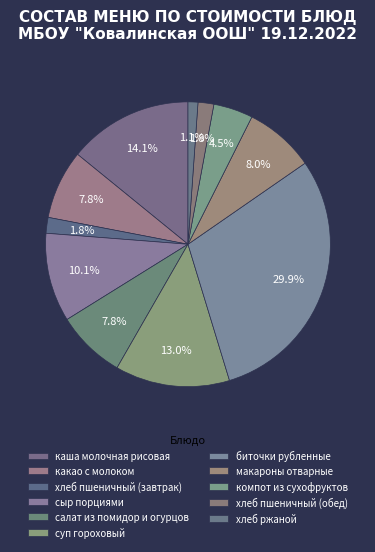

How many segments does this pie chart have?

11